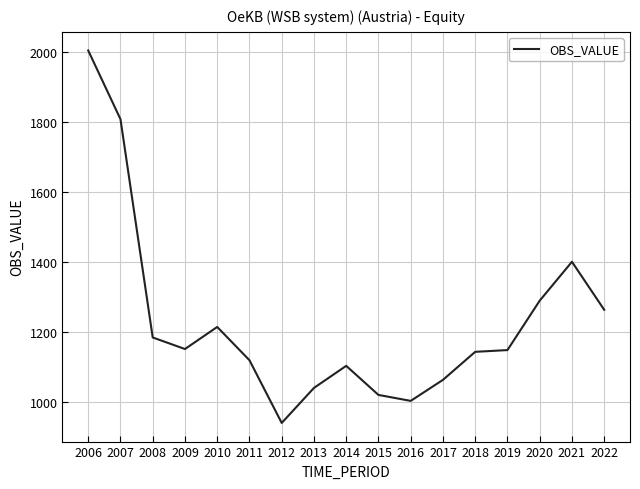

What is the sum of the values at 2022 and 2007?

3072